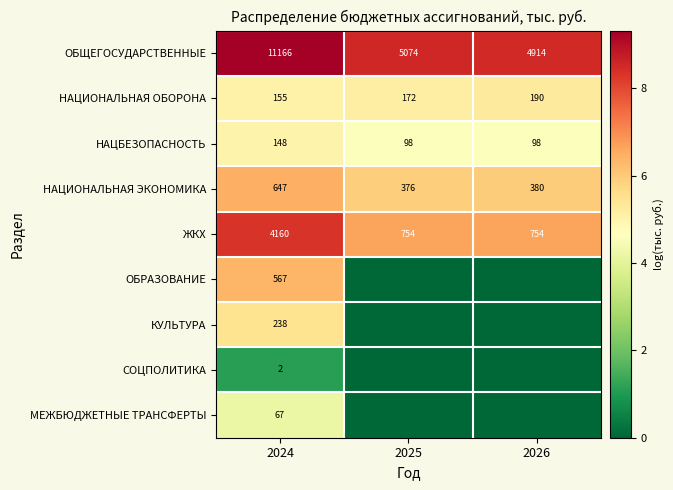

At which category is the sum across all series the highest?

2024